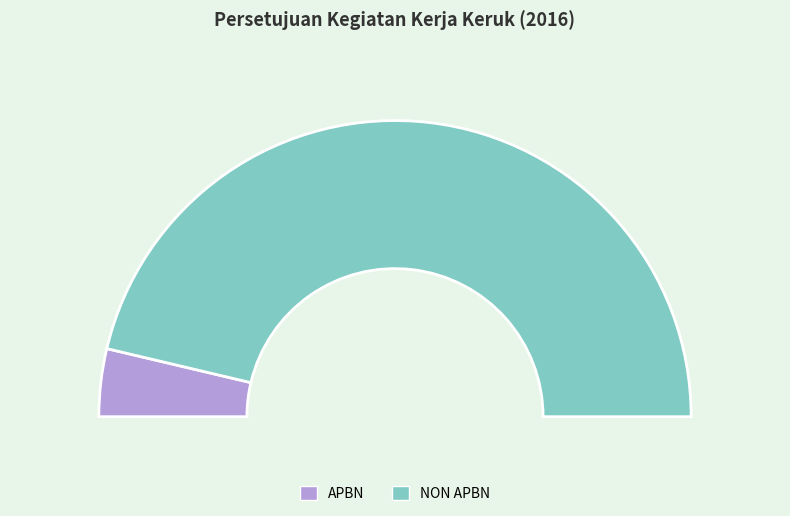

Rank the categories by value from lowest to highest.

APBN, NON APBN